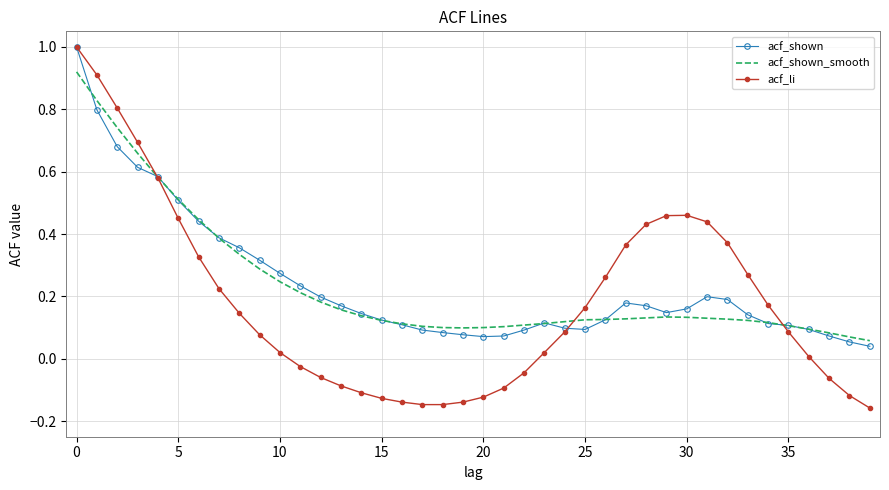

What is the maximum value shown in the chart?

1.0